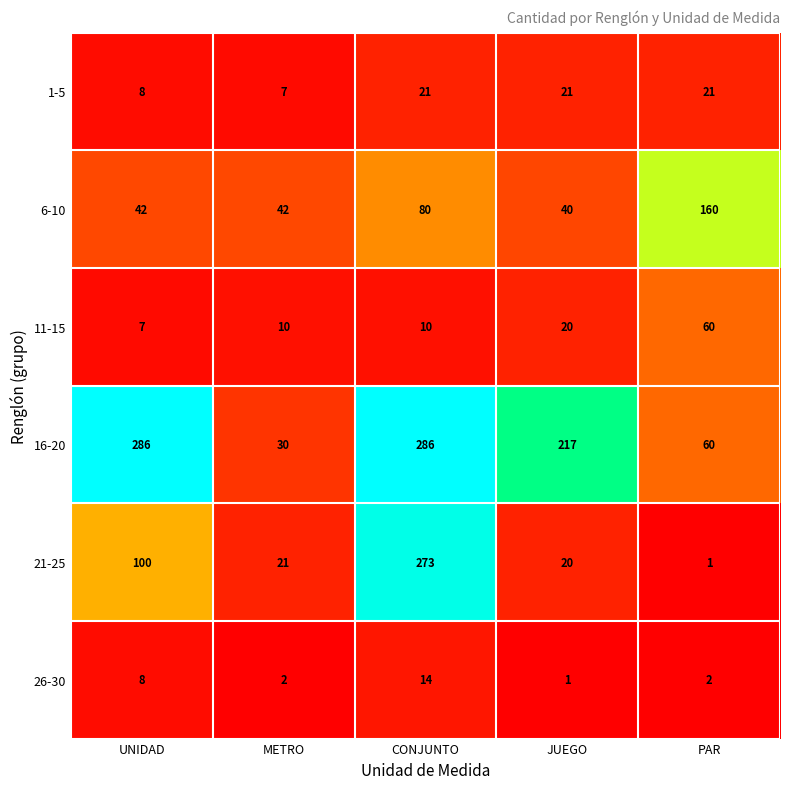

What is the greatest value displayed?

286